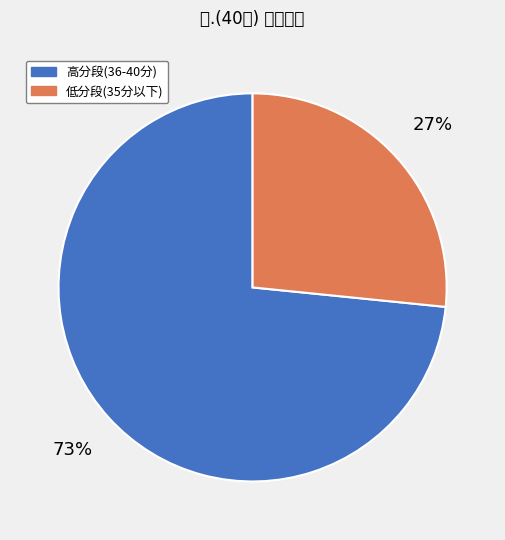

To the nearest percent, what is the average slice percentage?

50%